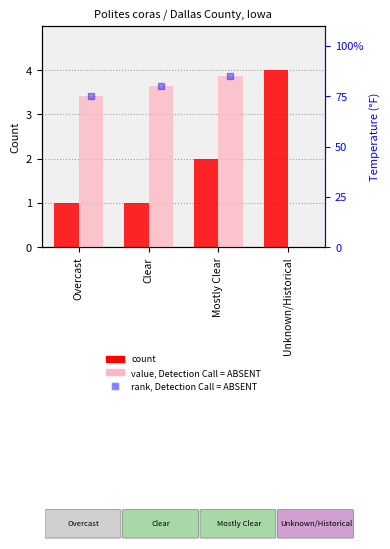

Reading left to right, list all the values displayed in this chart.

count: Overcast=1	Clear=1	Mostly Clear=2	Unknown/Historical=4
value, Detection Call = ABSENT: Overcast=75	Clear=80	Mostly Clear=85	Unknown/Historical=0